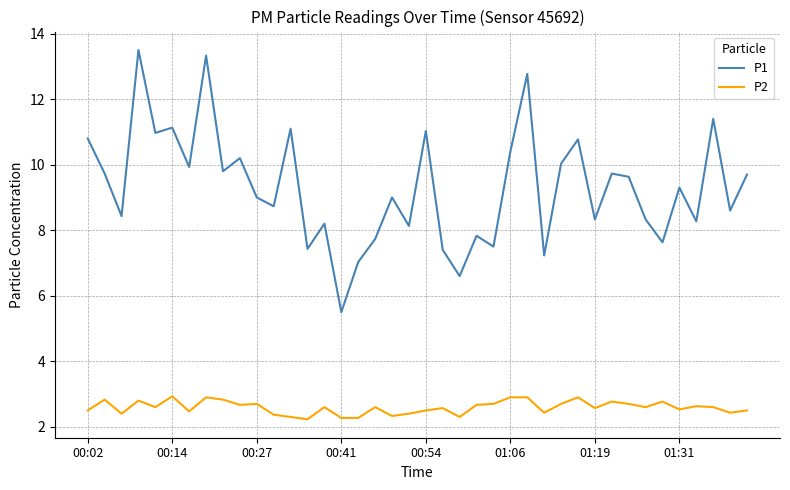

Which series has the largest range (max minus min)?

P1